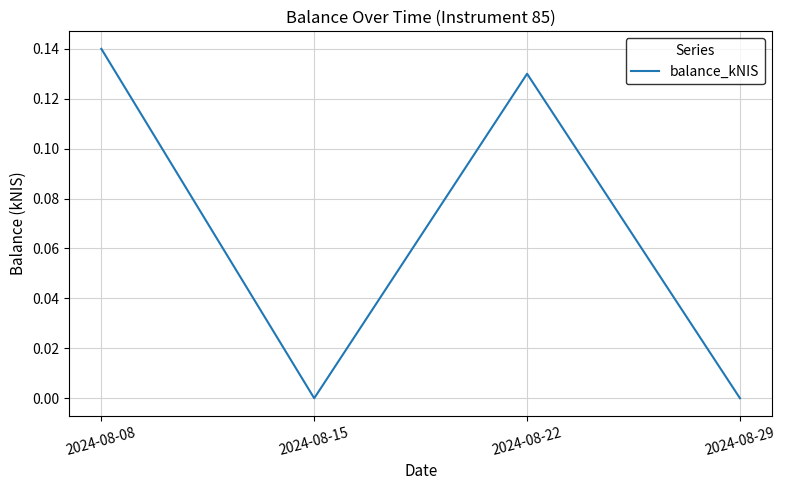

The value at 2024-08-15 is 0.0. True or false?

True